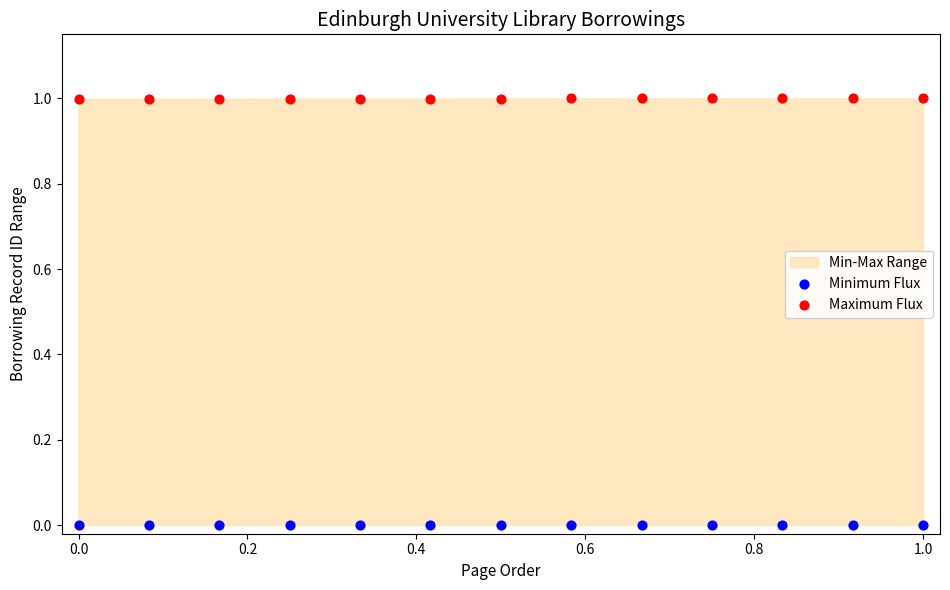

What is the X range (max minus min) for the scatter plot?

1.0